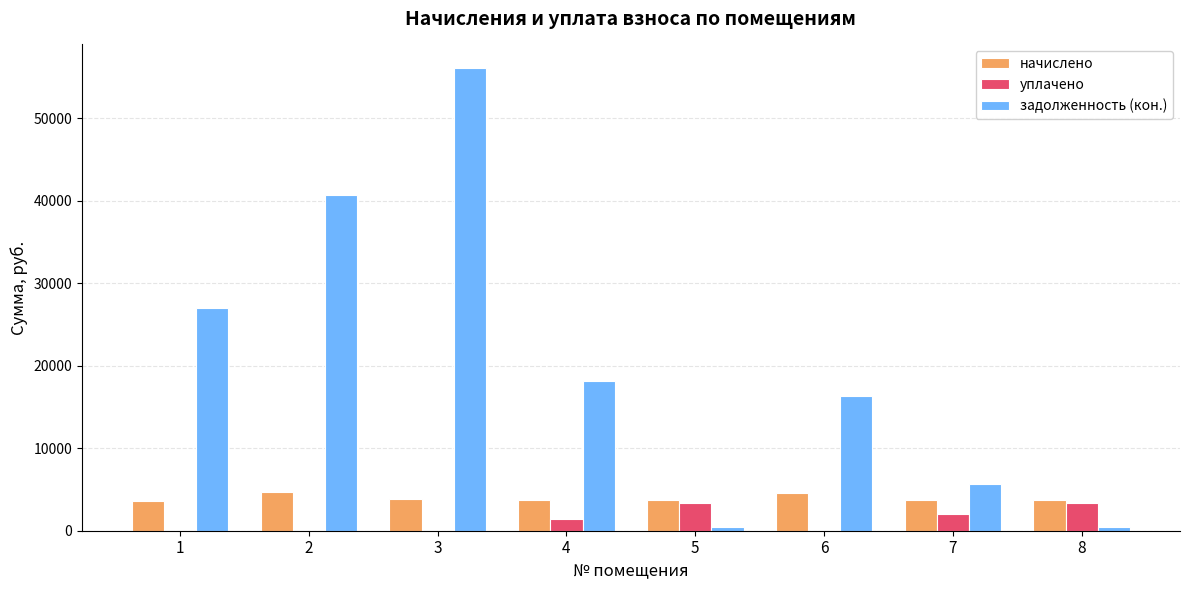

The value of уплачено at 5 is 3307.0. True or false?

True